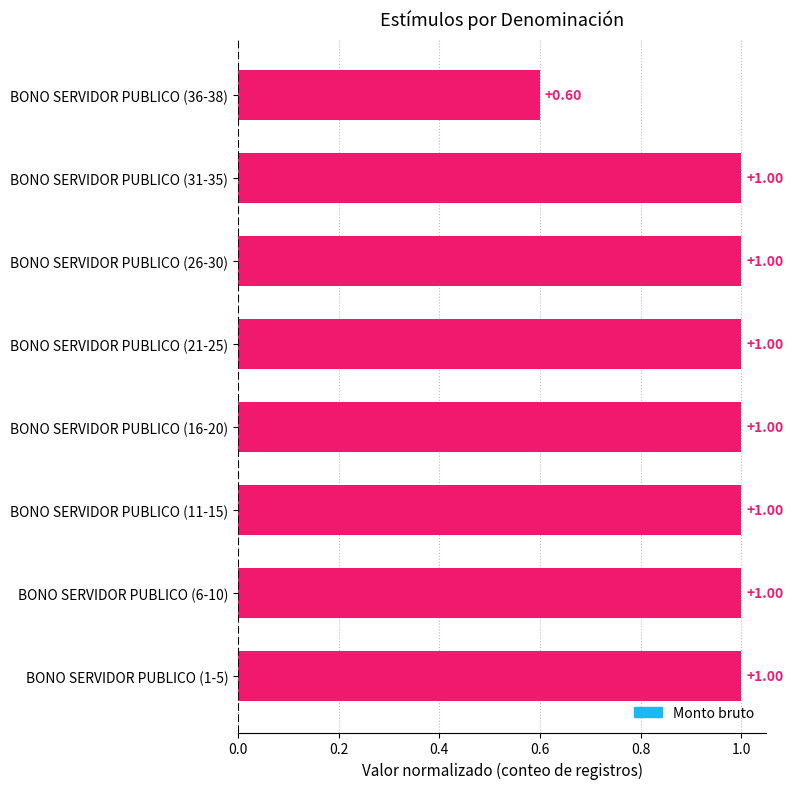

Approximately how many times larger is the value at BONO SERVIDOR PUBLICO (26-30) compared to BONO SERVIDOR PUBLICO (11-15)?

1.0